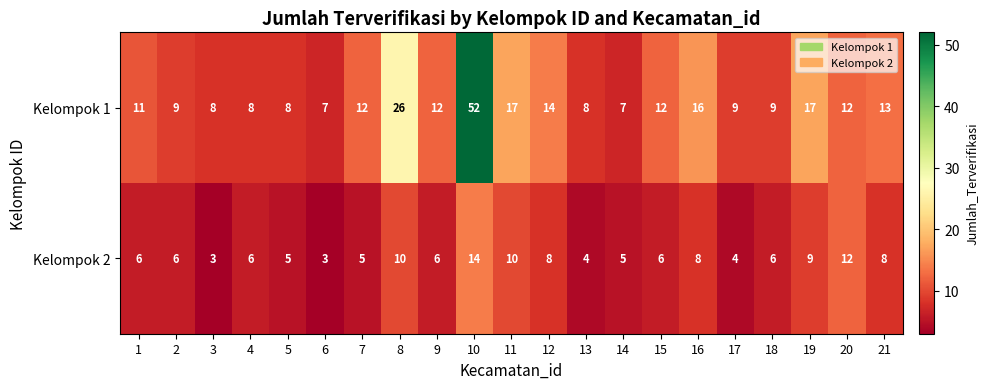

What is the total value across all series at 11?

27